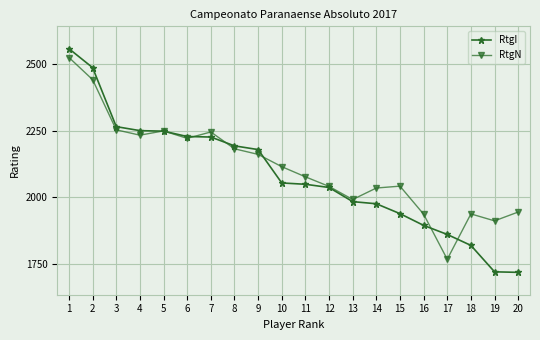

Is it true that RtgN equals 2524 at 1?

True